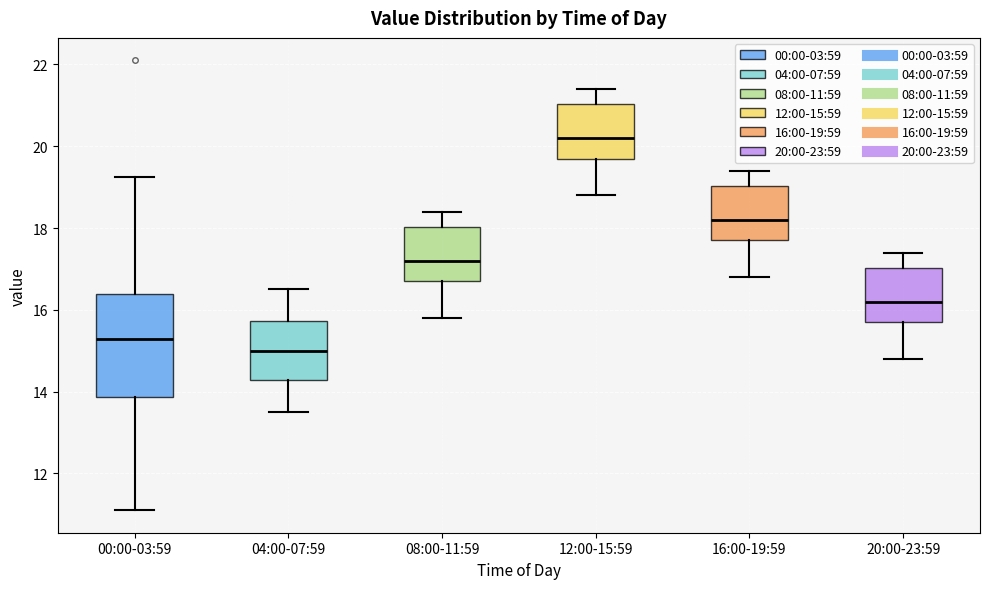

Which box's median line is the lowest?

04:00-07:59